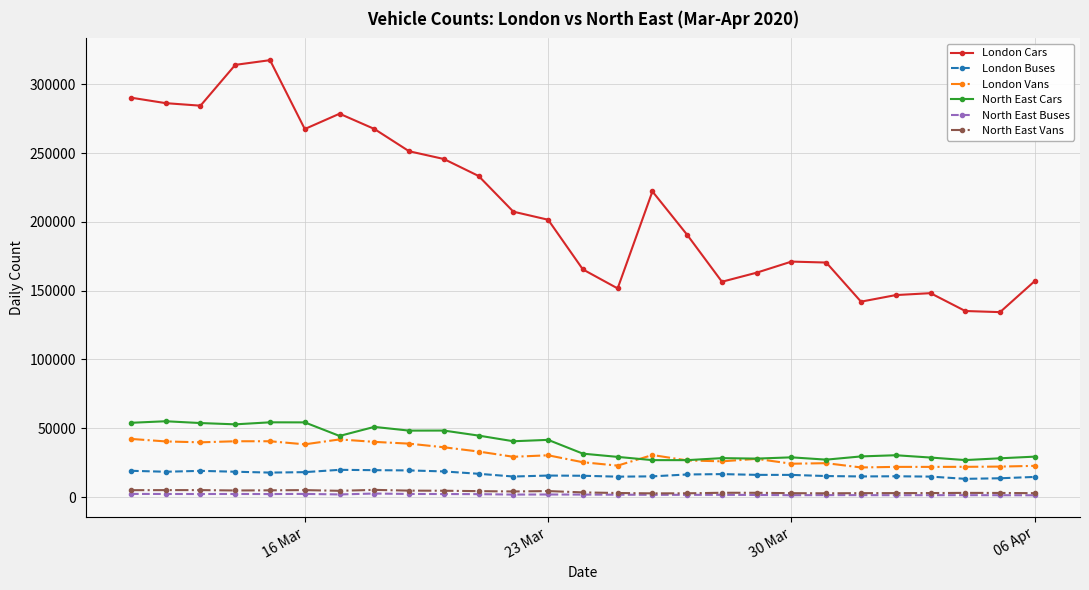

In London Buses, how many points are lower than both neighbors (excluding endpoints)?

6